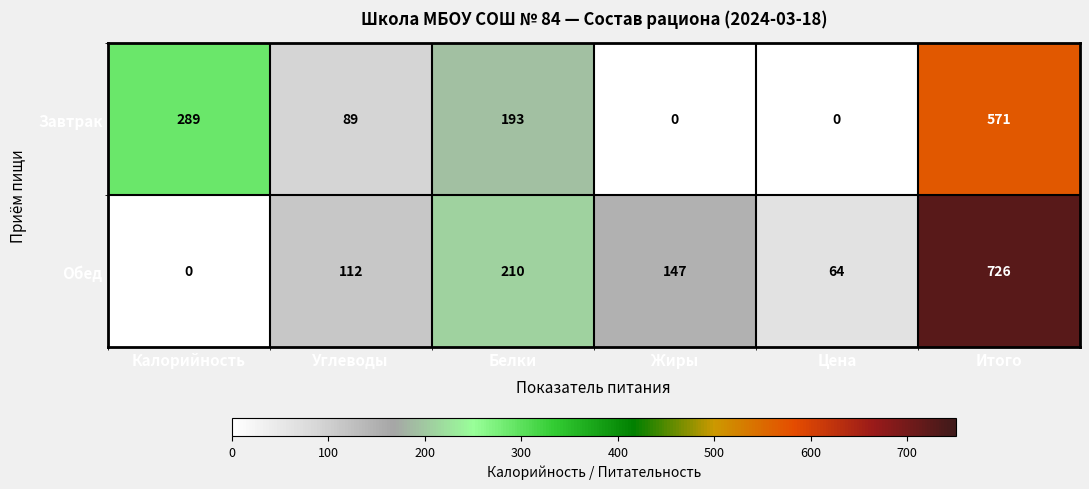

What is the difference between the highest and lowest values at Калорийность?

289